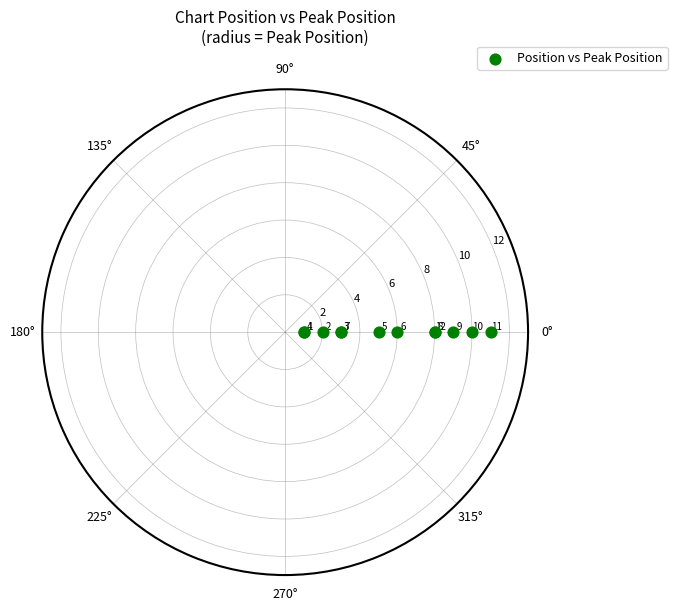

What Y value in the scatter plot is closest to 6?

6